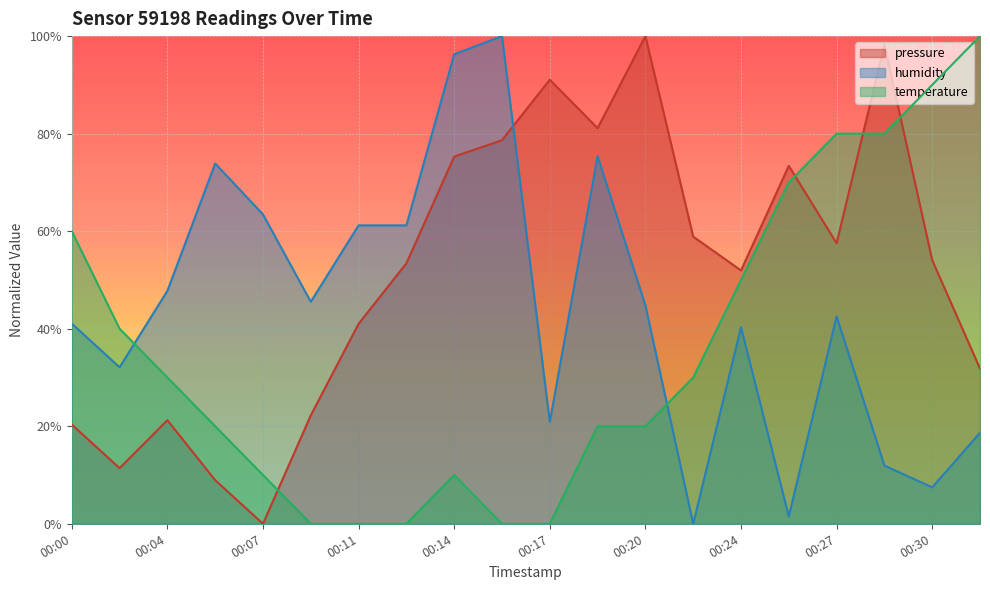

Rank the series by their maximum value, from highest to lowest.

pressure, humidity, temperature